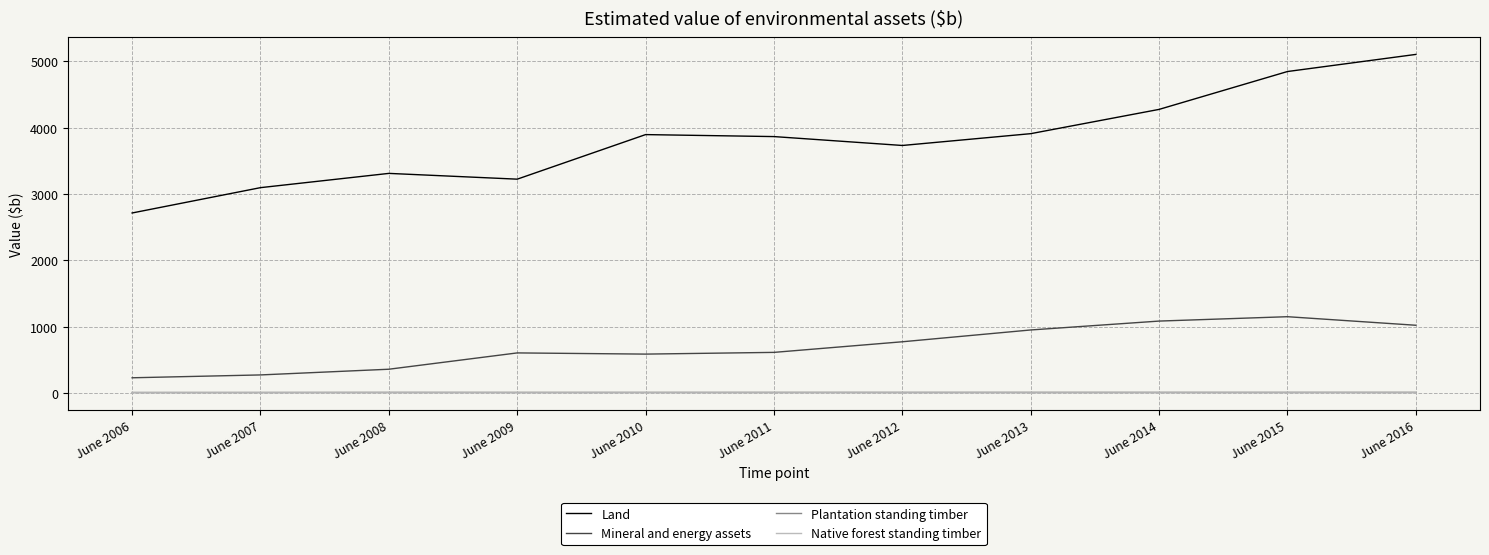

True or false: Mineral and energy assets and Land intersect in this chart.

False